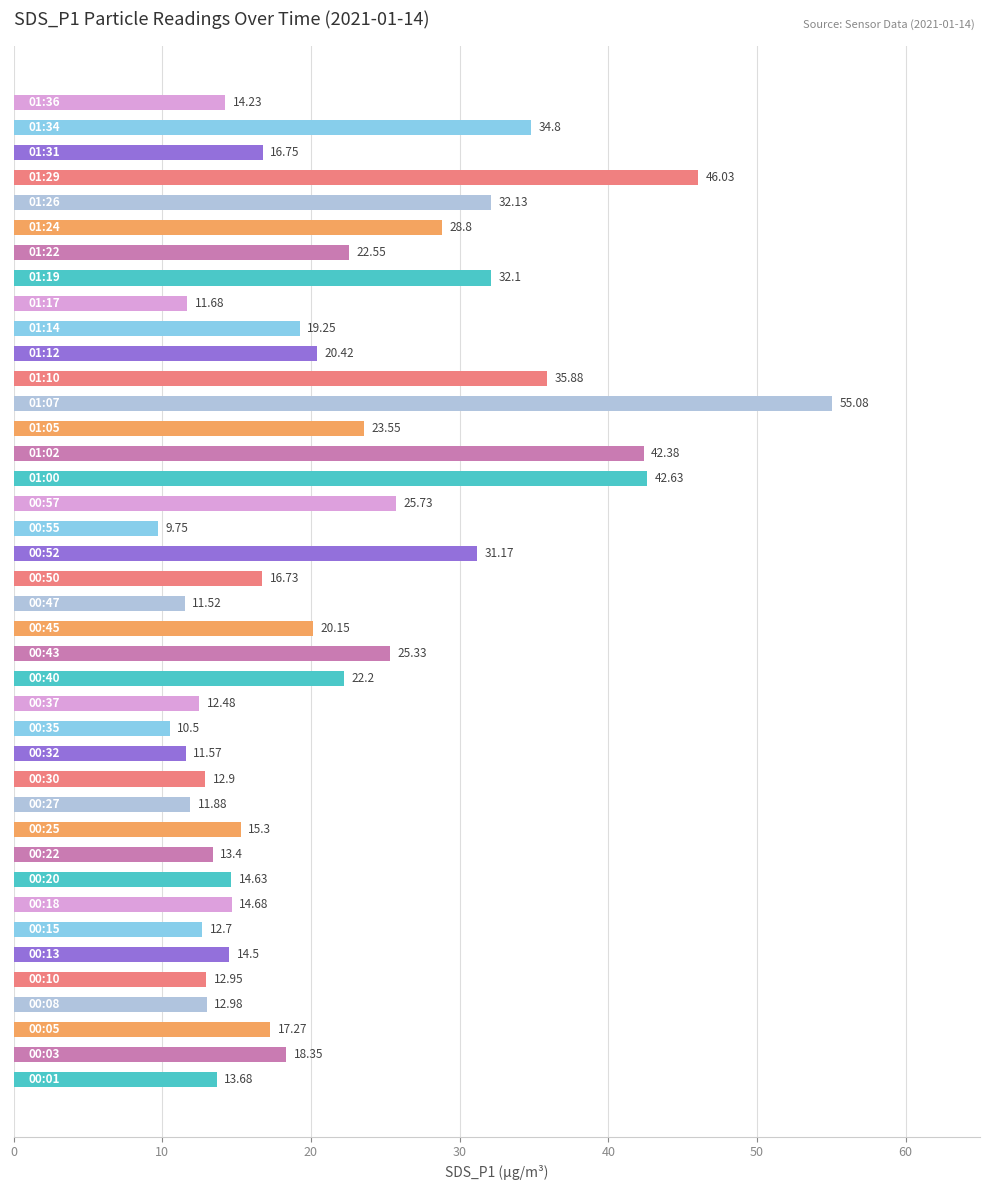

What is the sum of all values?

860.6